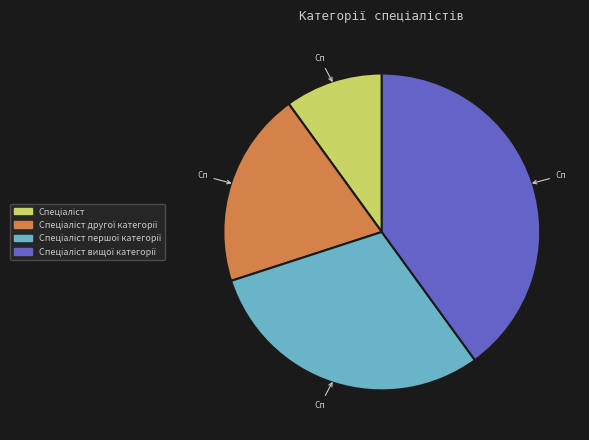

Does any single category account for the majority?

No